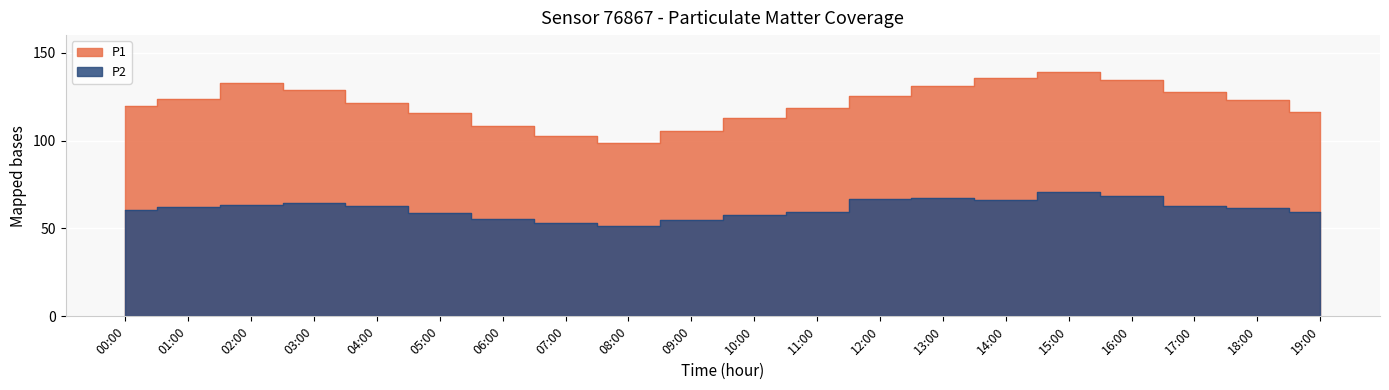

In P1, how many points are lower than both neighbors (excluding endpoints)?

1